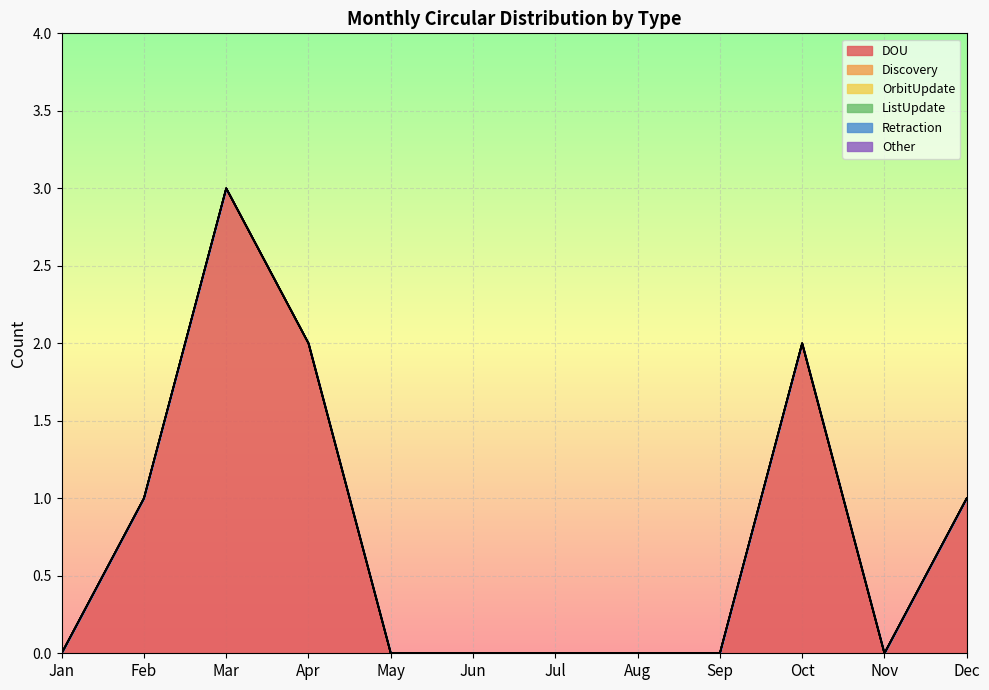

At which label is DOU closest to 1?

Feb